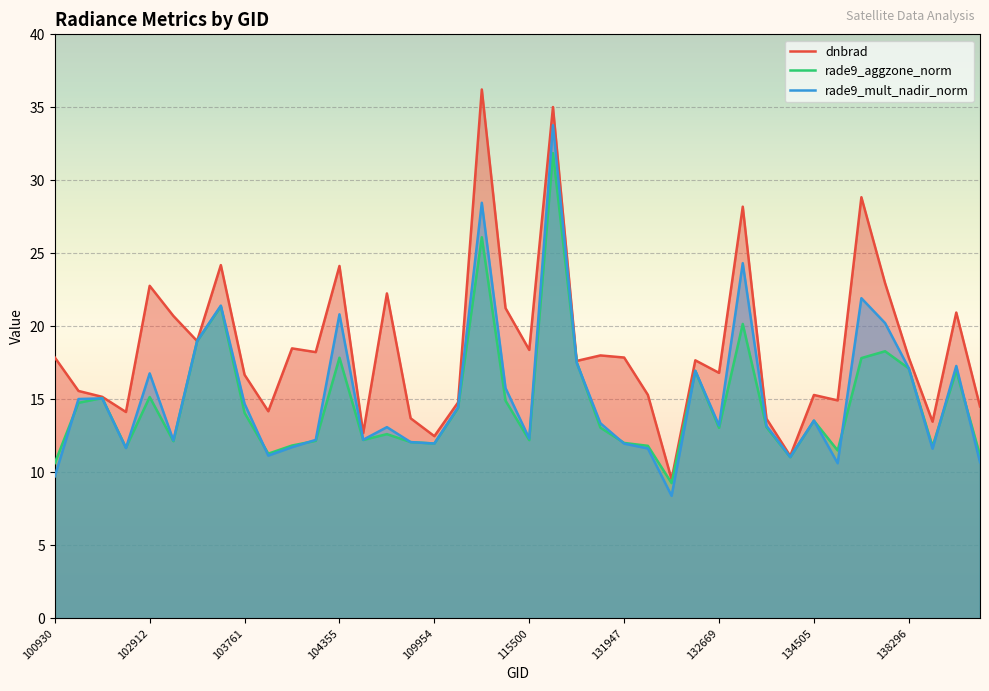

How many values in the dnbrad series are below 17?

18